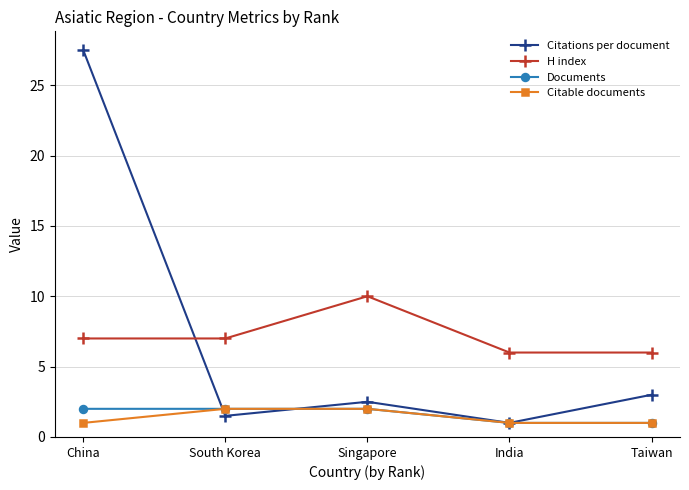

What is the label of the 5th point from the right?

China